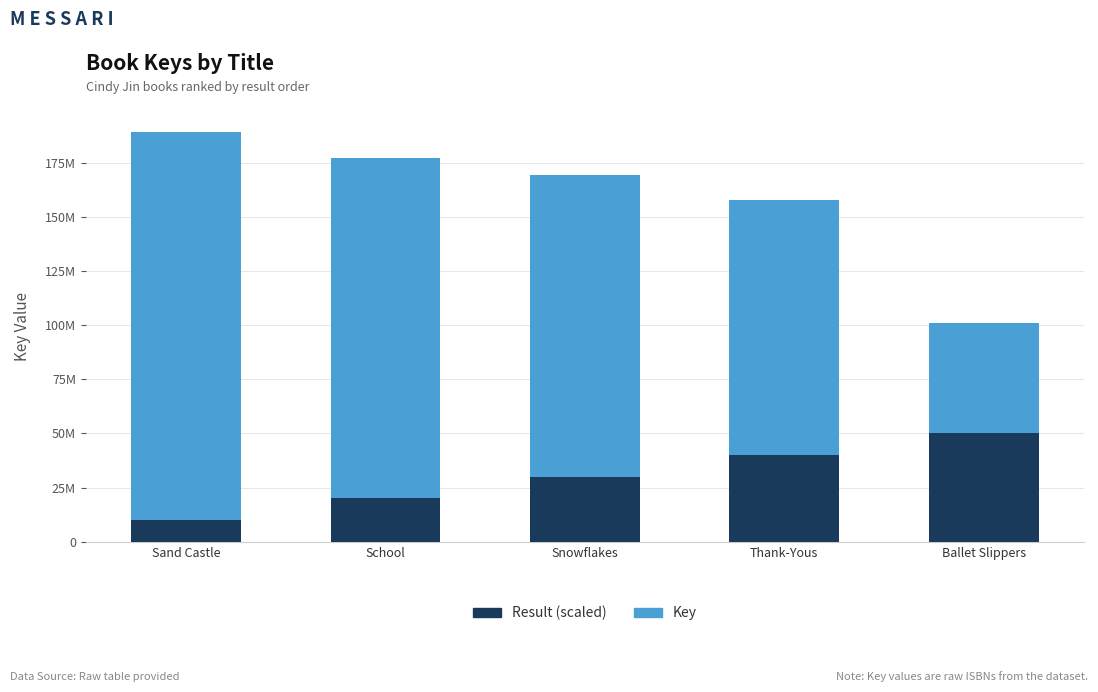

True or false: Key has a value of 139349541 at Snowflakes.

True